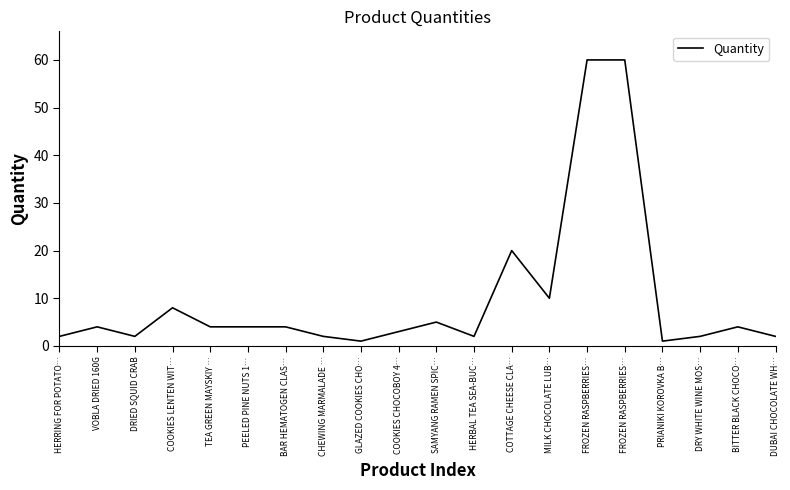

How many points are higher than both their immediate neighbors (excluding endpoints)?

5